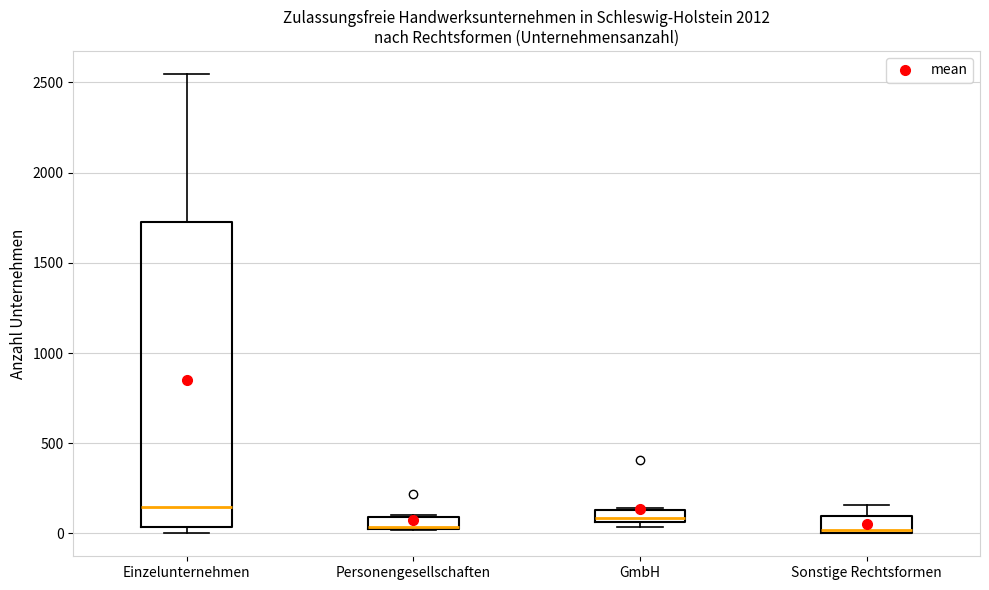

Comparing the boxes themselves (not the whiskers), which one is the tallest?

Einzelunternehmen